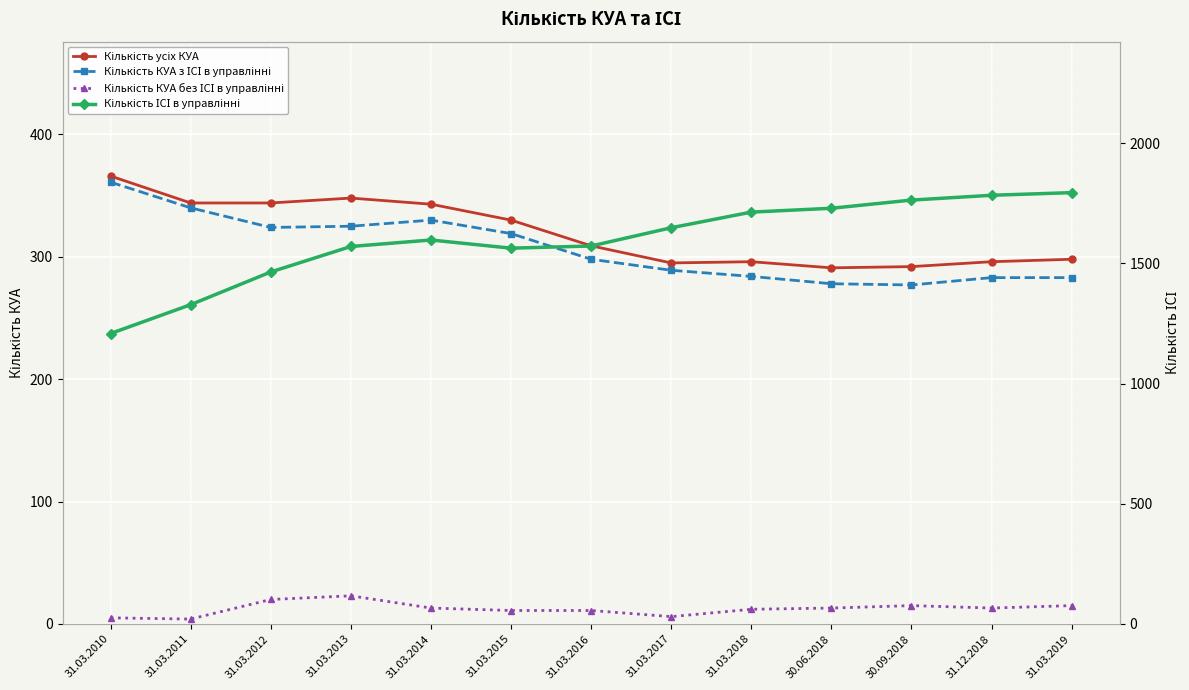

What is the maximum value for Кількість усіх КУА?

366